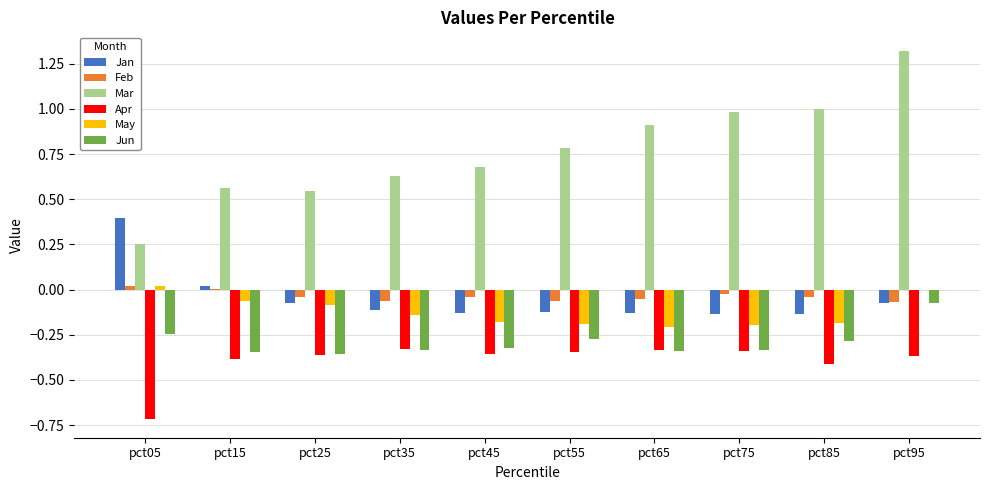

Which category has the highest value across all series?

pct95